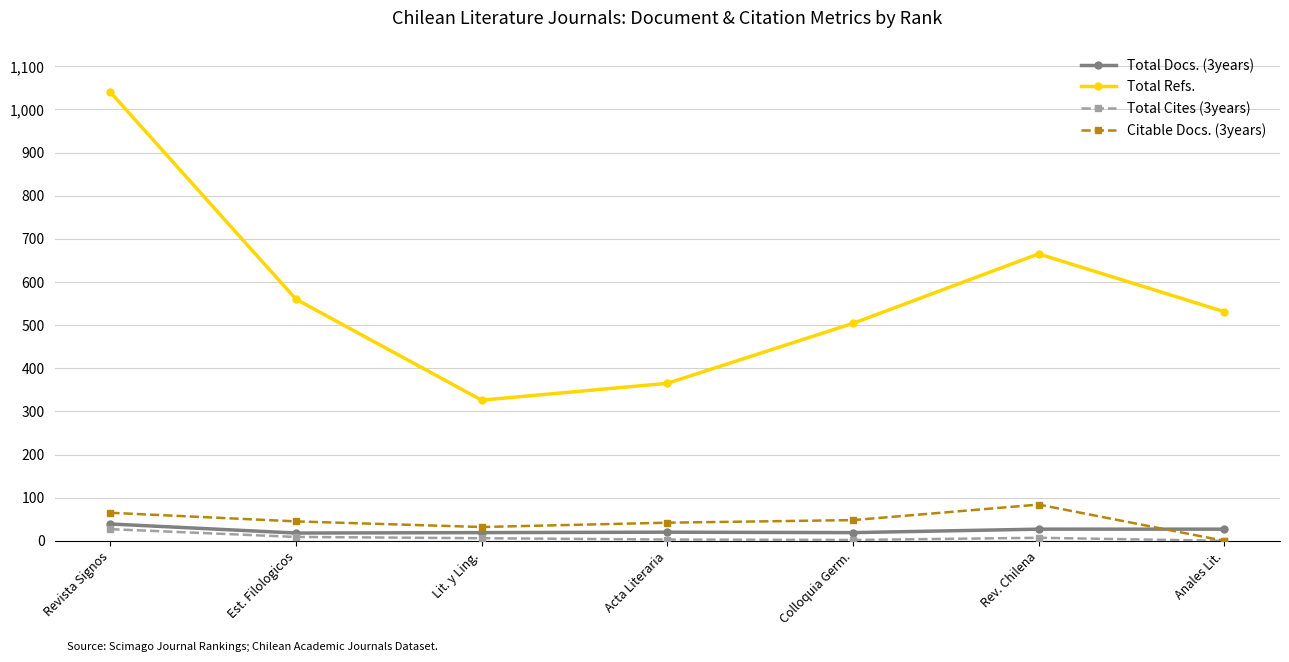

Is it true that Total Docs. (3years) equals 19 at Lit. y Ling.?

True